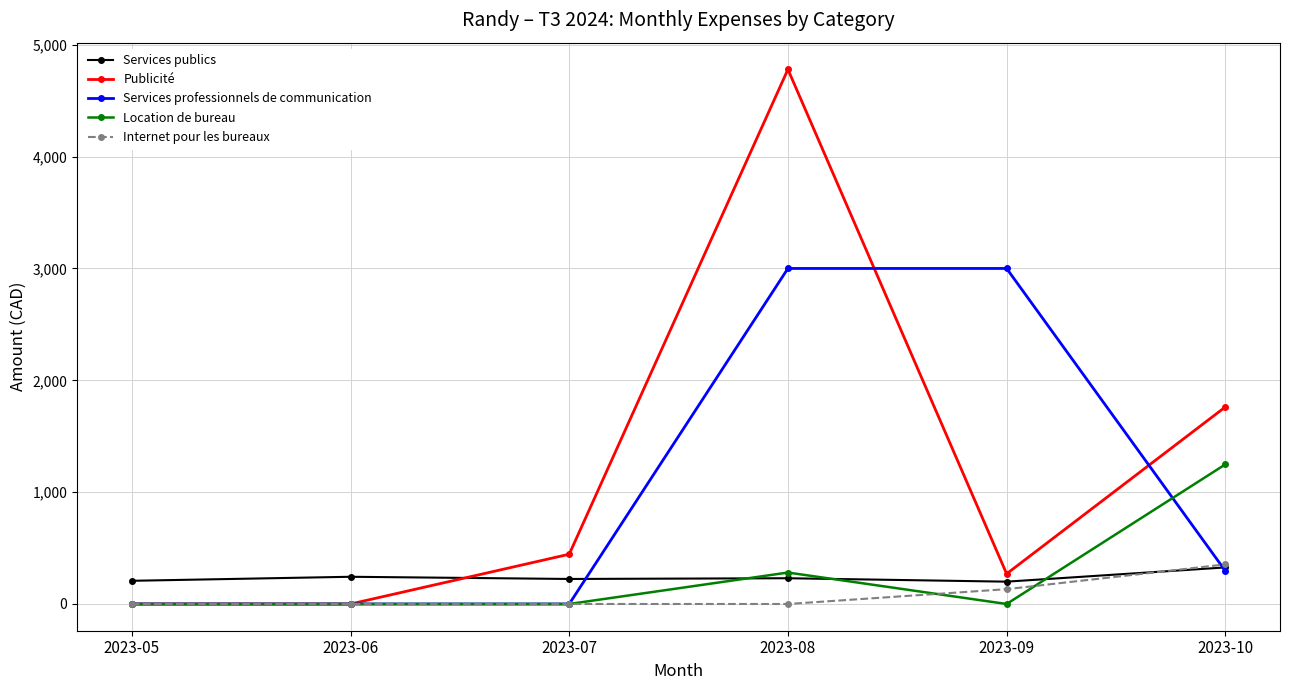

What is the average value of the Services publics series?

238.6